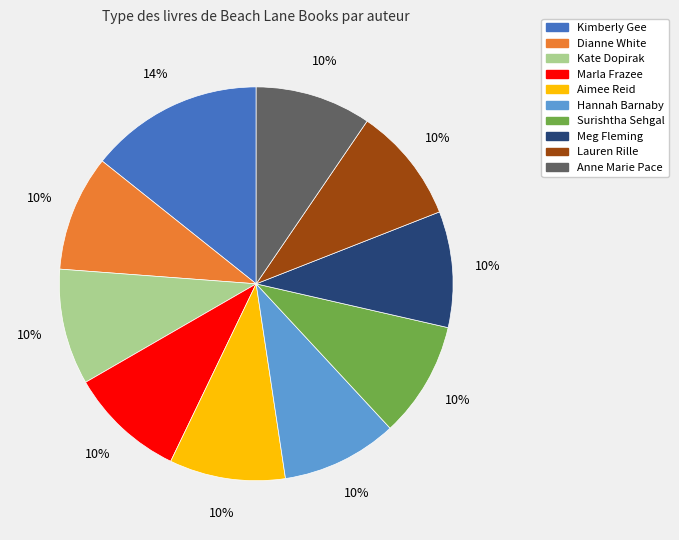

The Kate Dopirak slice represents 10% of the pie. True or false?

True